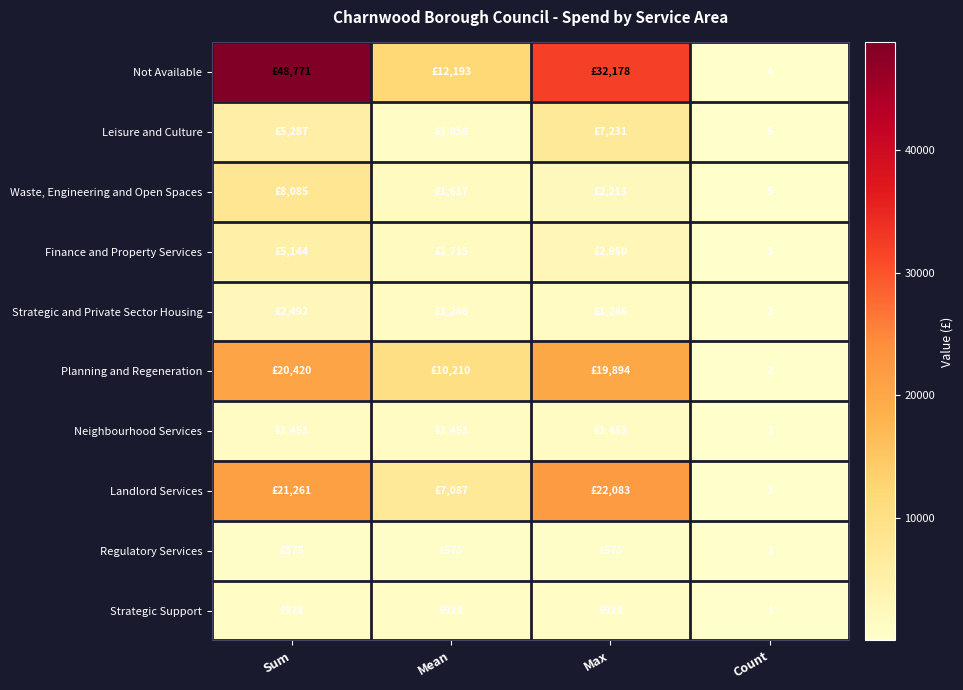

What is the total value across all series at Count?

27.0